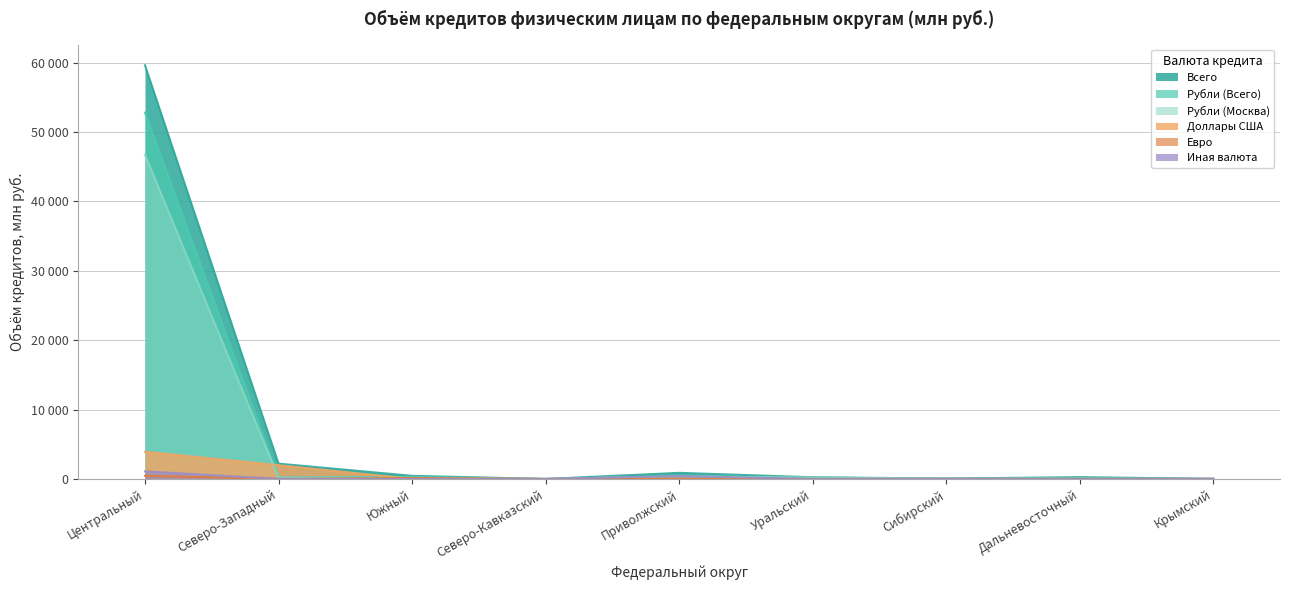

Reading right to left, what are all the values shown in this chart?

Всего: 19	260	63	243	880	0	449	2207	59602
Рубли (Всего): 0	80	48	185	398	0	302	210	52786
Рубли (Москва): 0	61	37	185	379	0	166	185	46702
Доллары США: 0	0	3	0	12	0	0	1982	3917
Евро: 0	0	0	0	34	0	147	0	462
Иная валюта: 19	0	11	0	421	0	0	15	1092